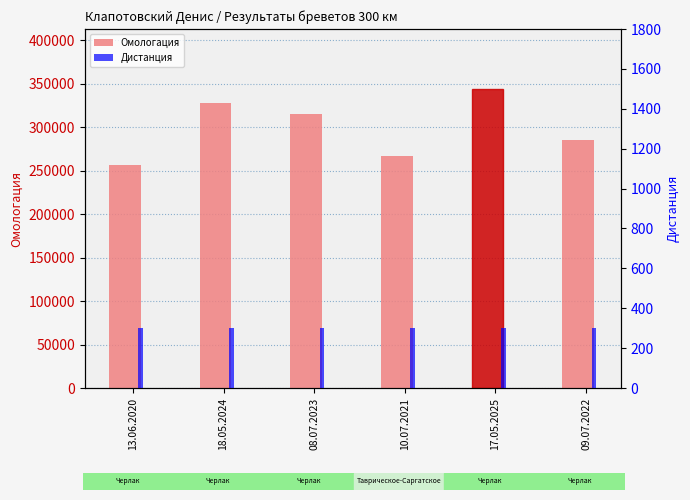

True or false: Омологация has a value of 344092 at 17.05.2025.

True